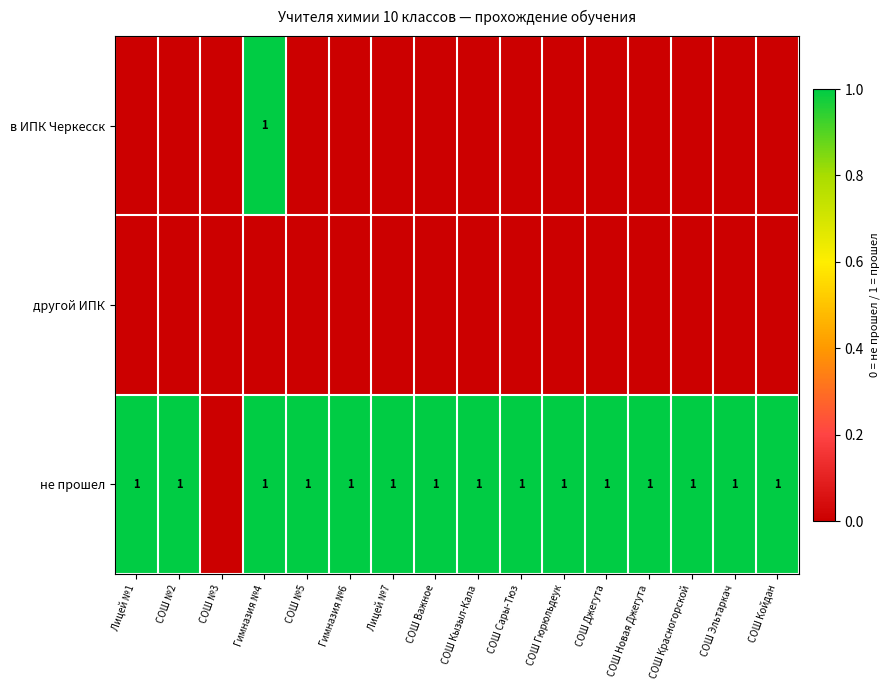

True or false: не прошел has a value of 1 at СОШ Сары-Тюз.

True